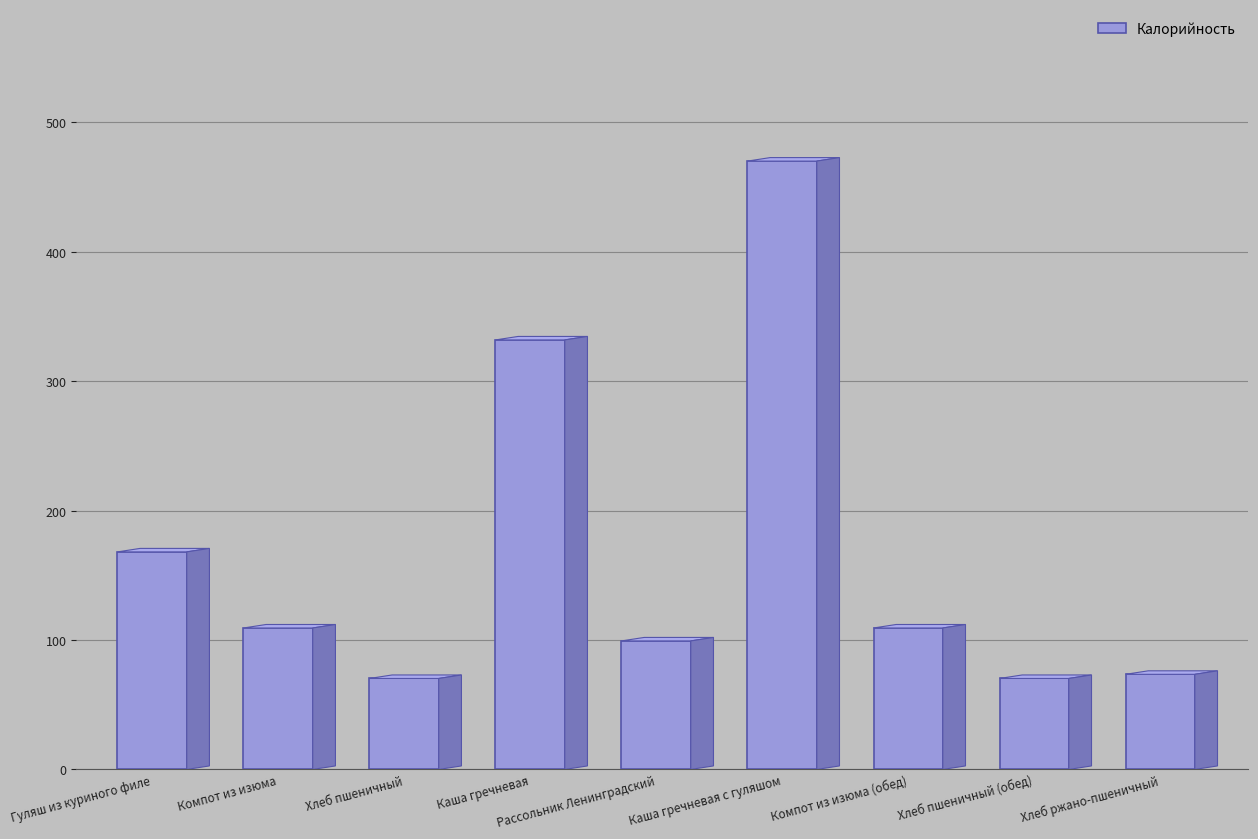

Are the bars horizontal?

No